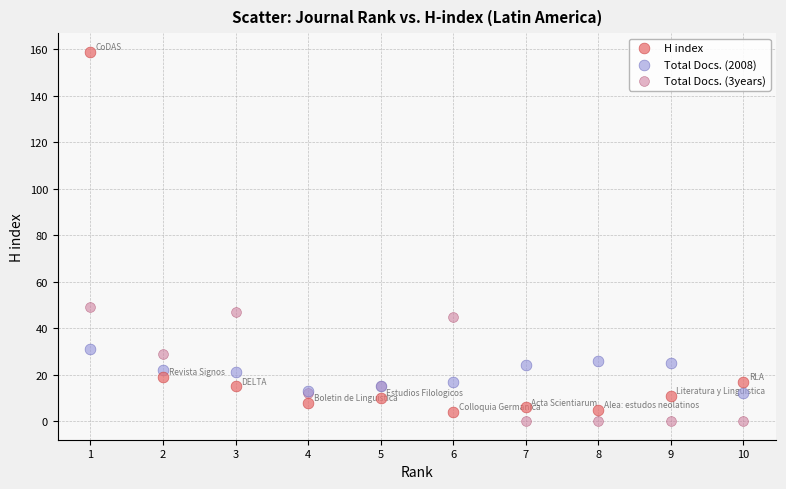

Across all series, what Y value is closest to 79?

49